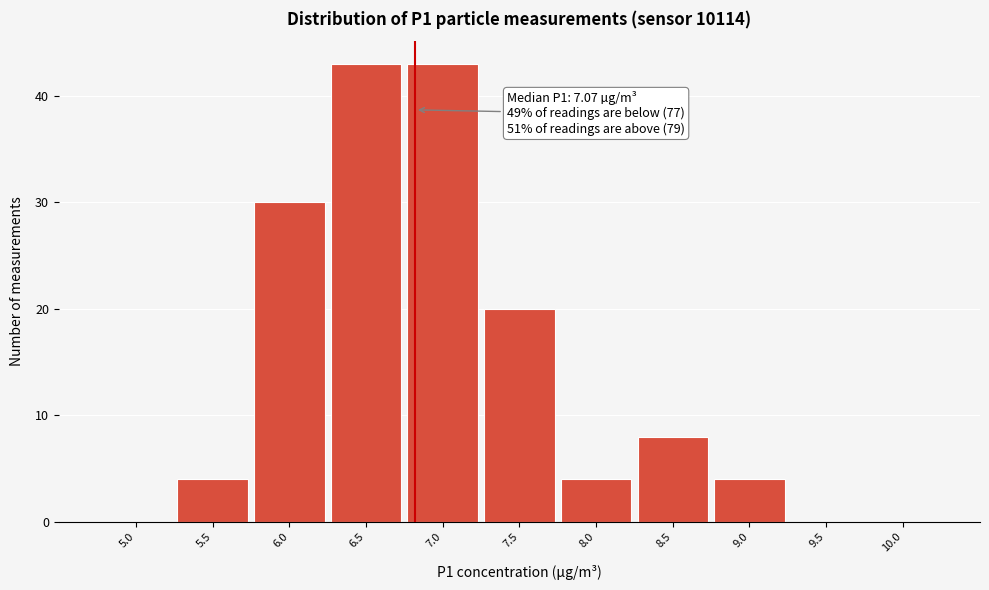

Reading right to left, extract all data points from this chart.

10.0=0	9.5=0	9.0=4	8.5=8	8.0=4	7.5=20	7.0=43	6.5=43	6.0=30	5.5=4	5.0=0